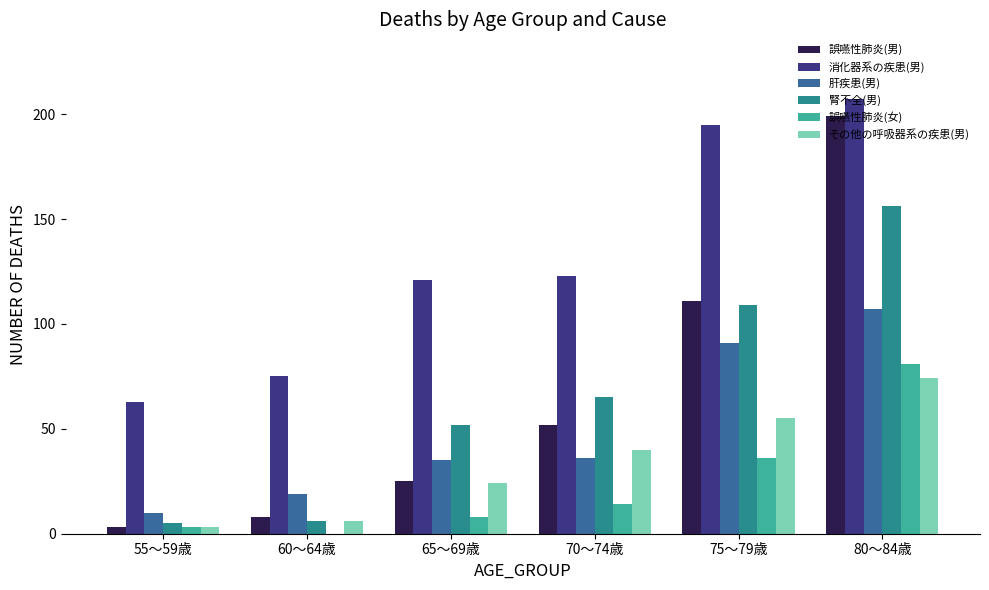

What are all the series names shown in the legend?

誤嚥性肺炎(男), 消化器系の疾患(男), 肝疾患(男), 腎不全(男), 誤嚥性肺炎(女), その他の呼吸器系の疾患(男)